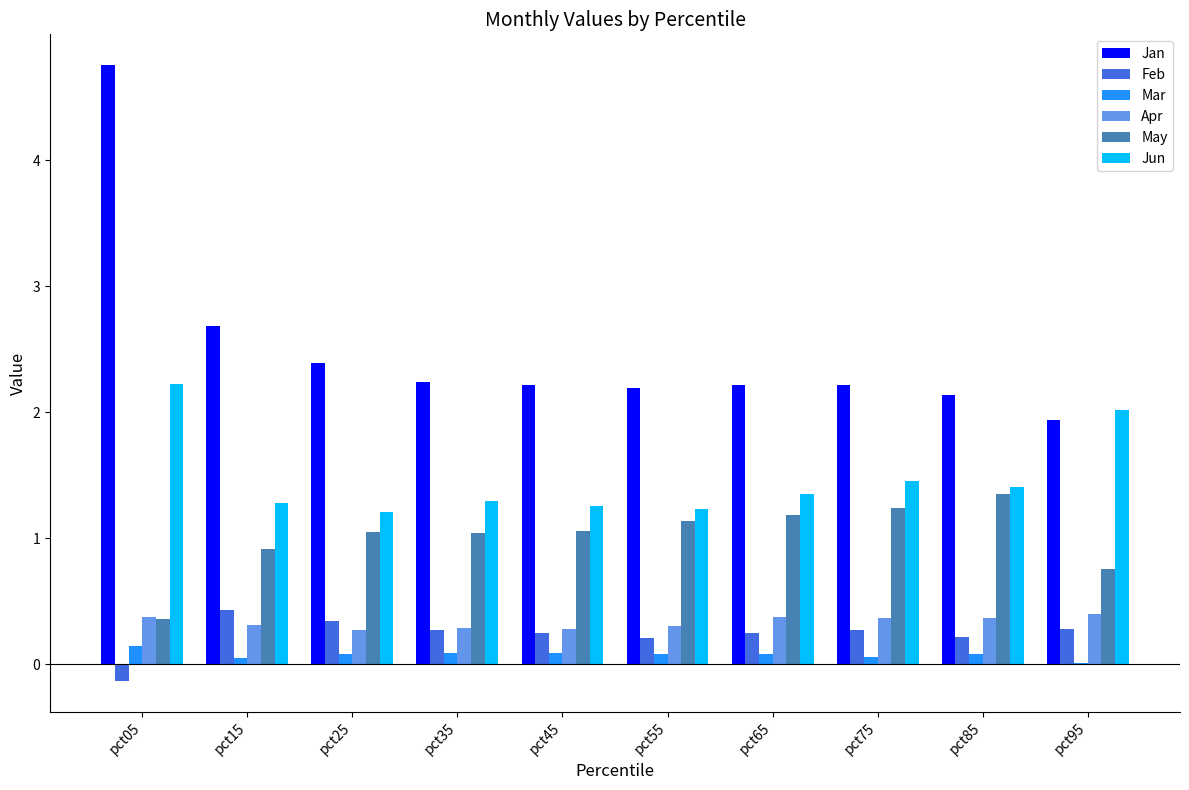

At which category is the sum across all series the highest?

pct05